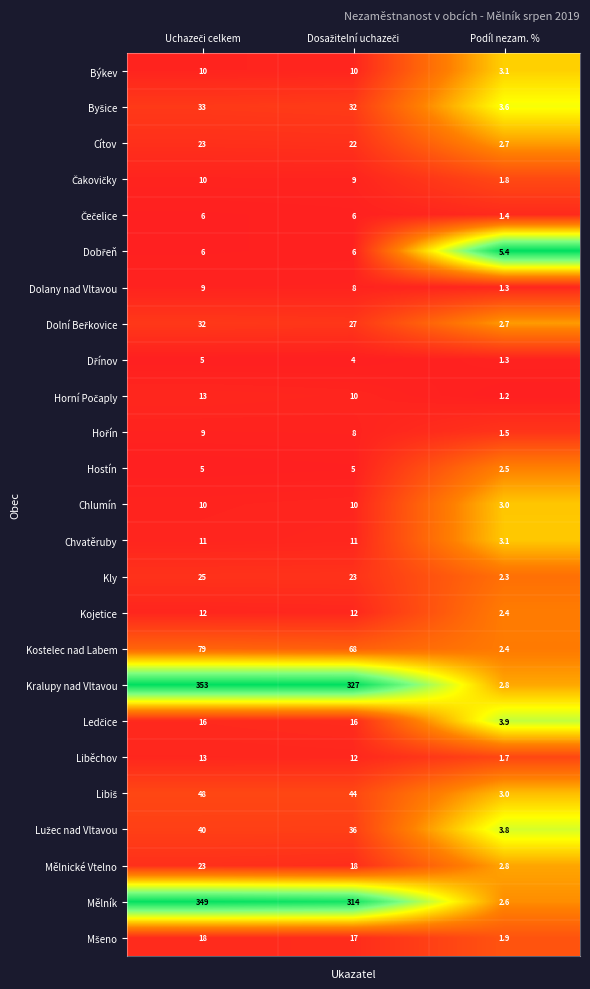

What is the sum of all Dolany nad Vltavou values?

18.3